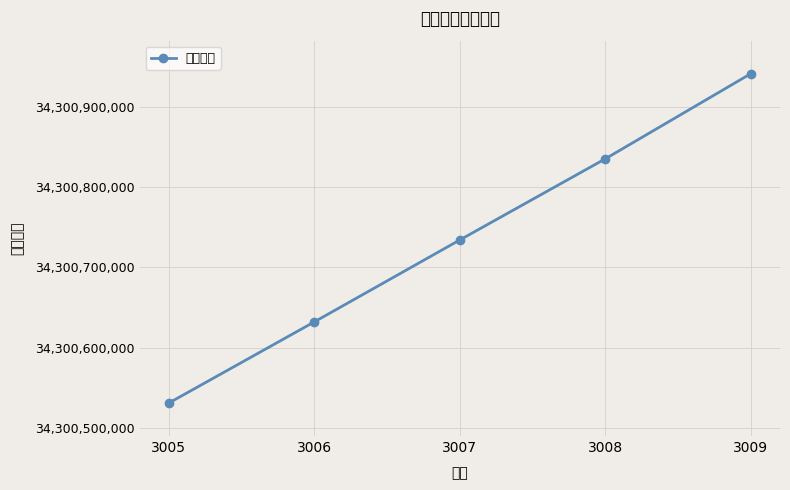

Rank the categories by value from lowest to highest.

3005, 3006, 3007, 3008, 3009